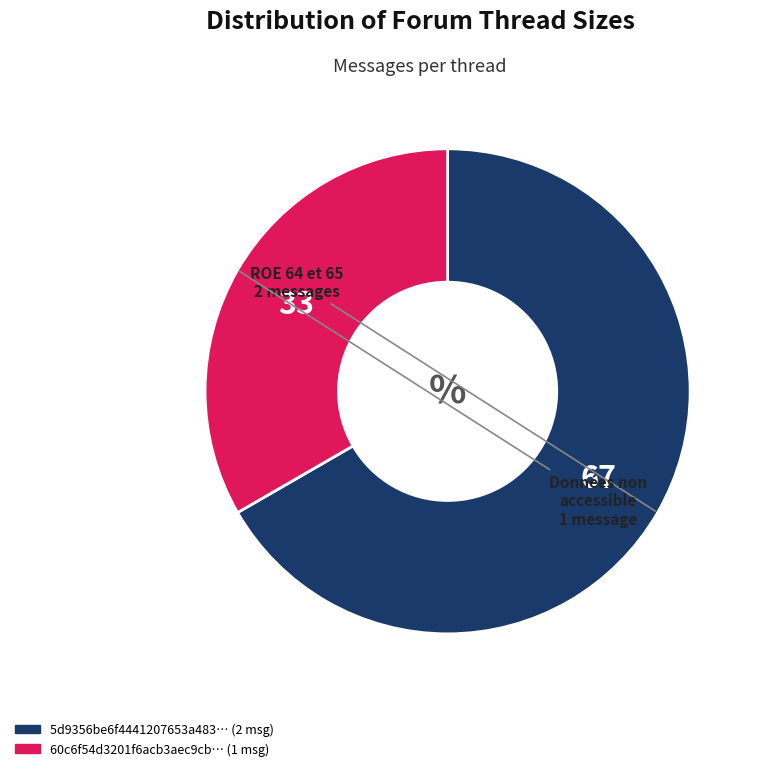

Is there a majority slice in this chart?

Yes